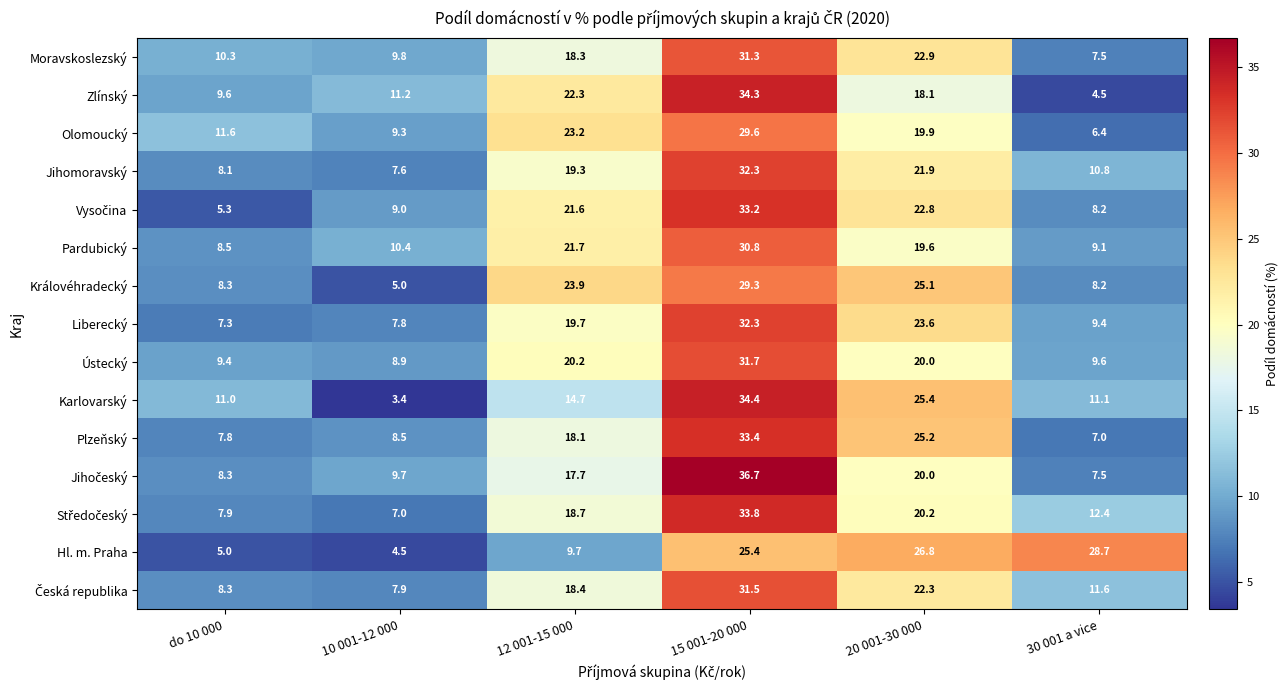

Which series changed the most between 12 001-15 000 and 15 001-20 000?

Karlovarský